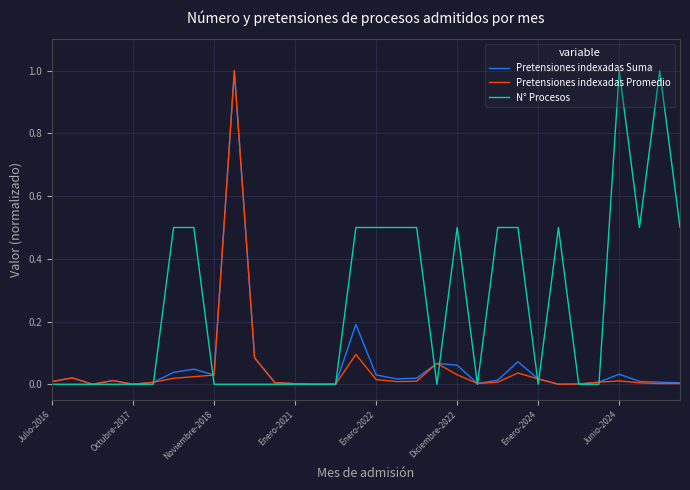

Which series has the largest total across all categories?

N° Procesos